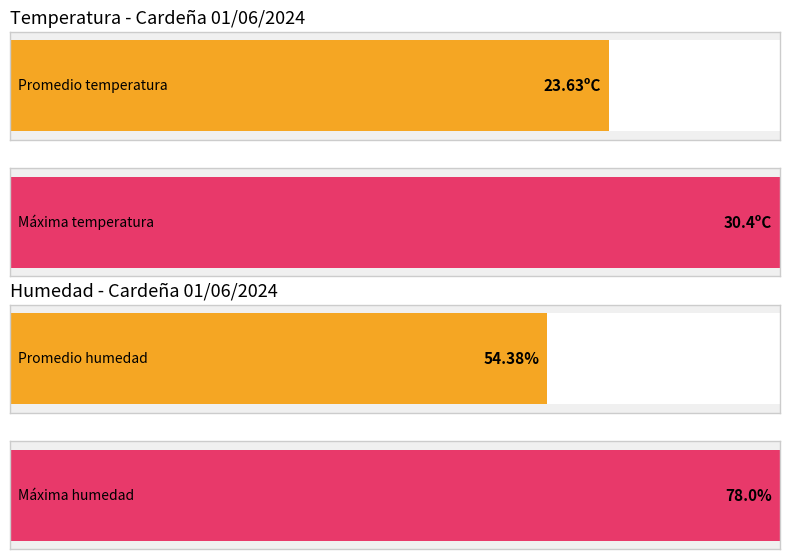

The Temperatura (ºC) series shows 11.8 at 15:00. True or false?

False